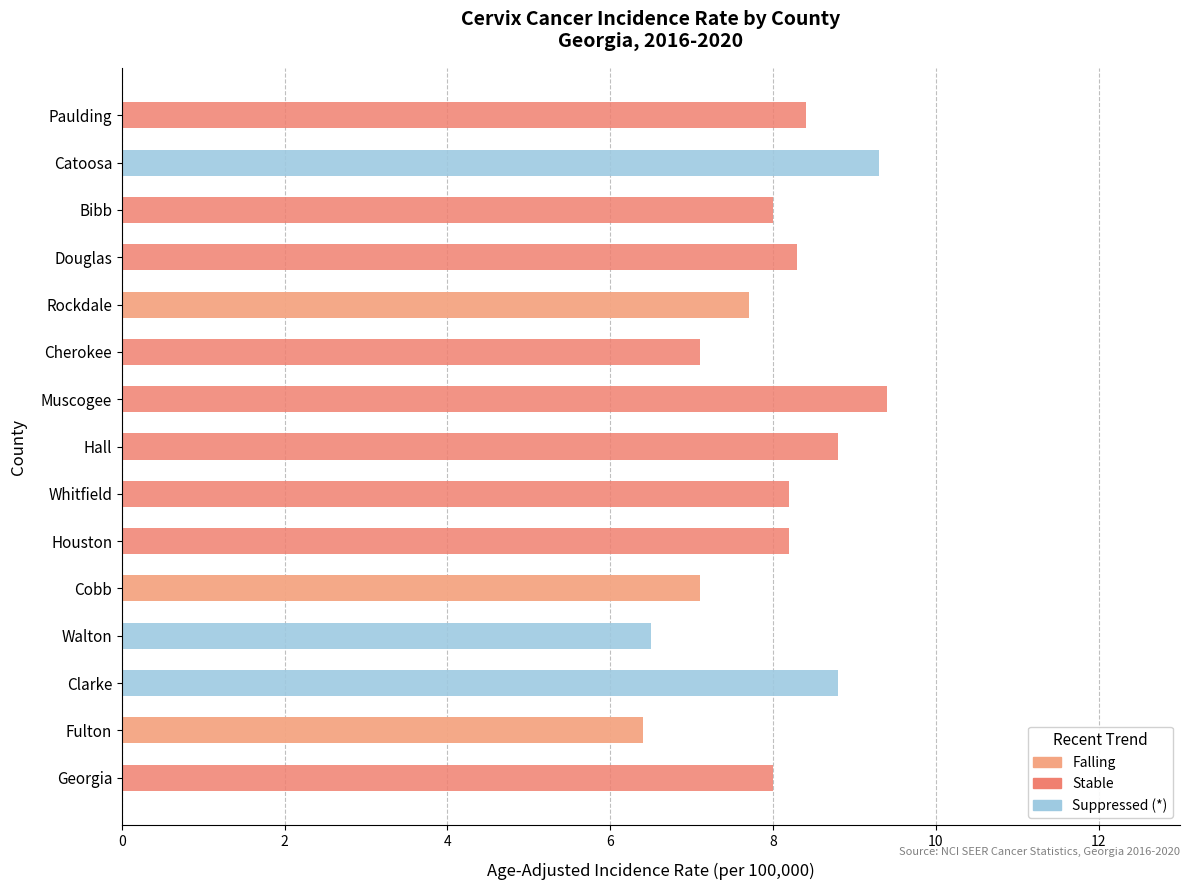

At how many categories does at least one series exceed 3?

15